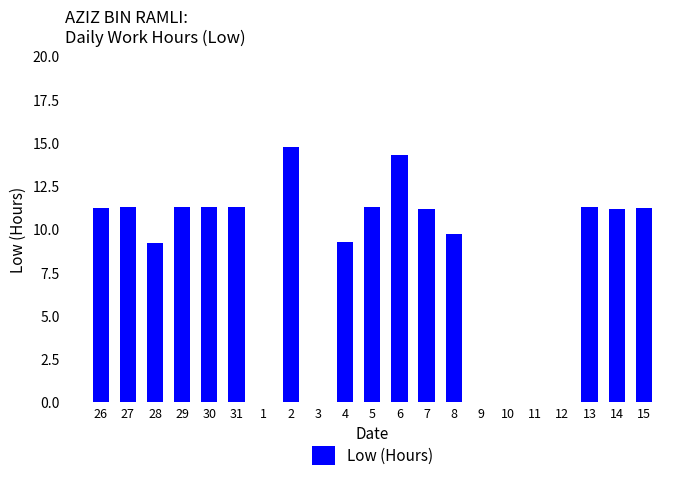

What is the sum of all values?

169.9